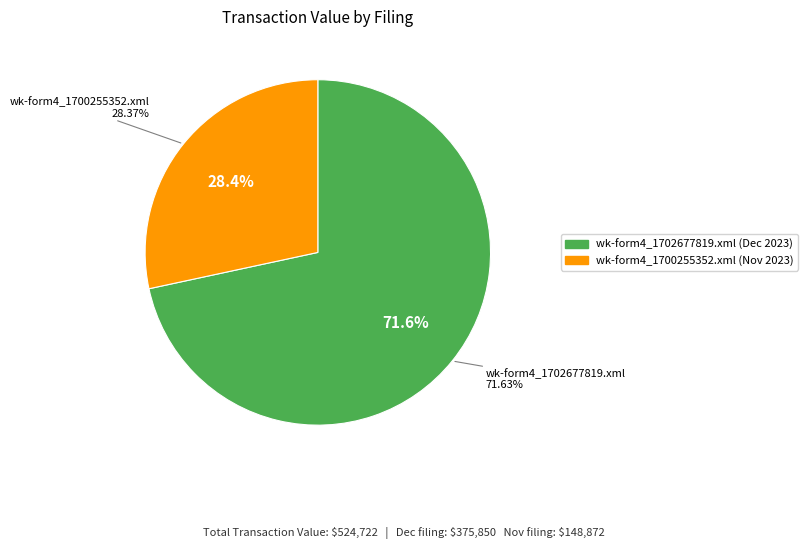

True or false: wk-form4_1700255352.xml accounts for 42% of the total.

False